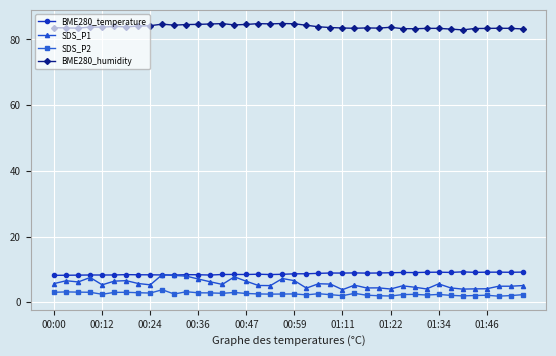

Which series has the largest total across all categories?

BME280_humidity